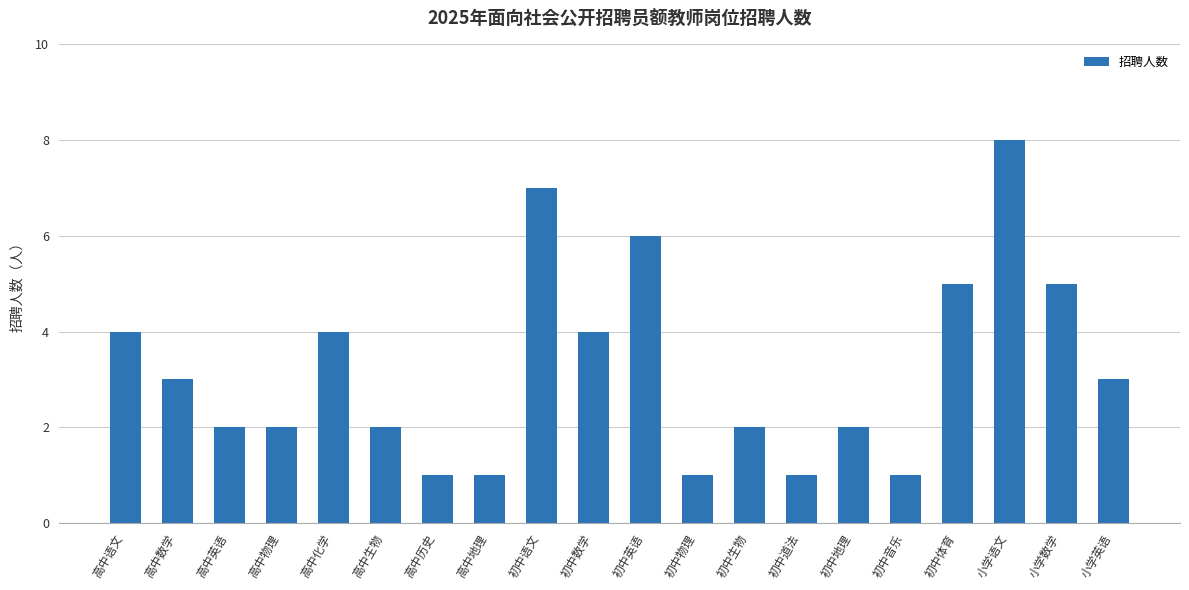

What position from the left is 高中物理?

4